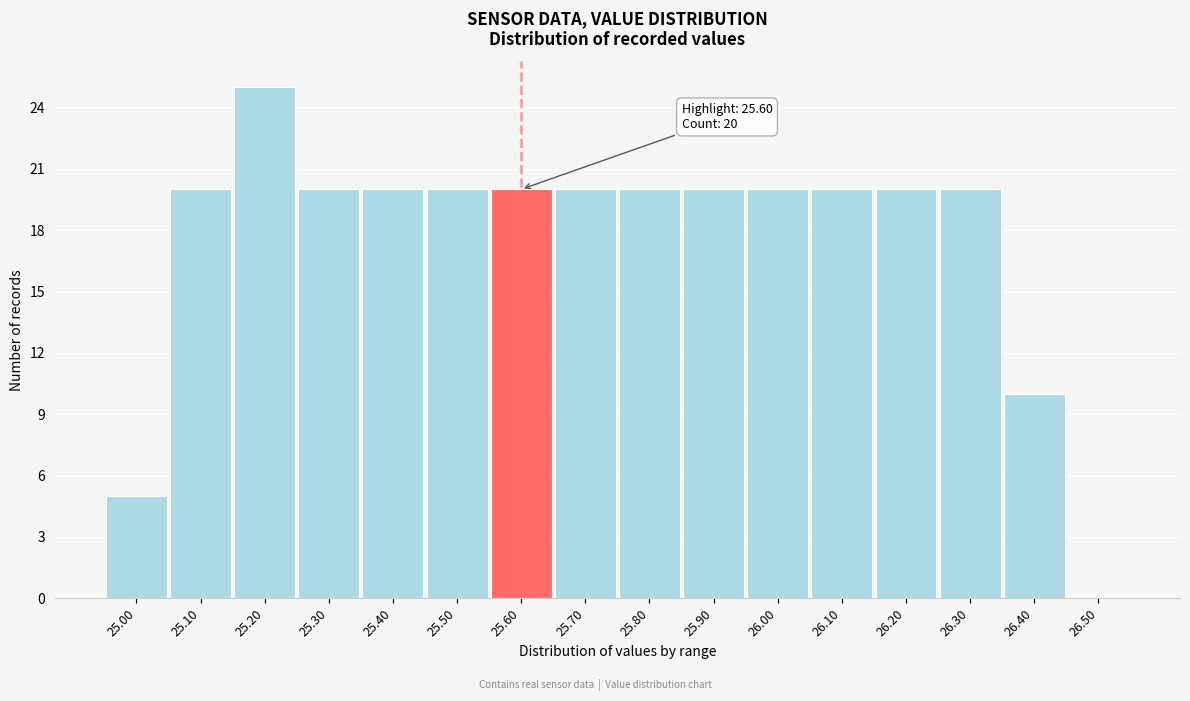

Which range on the x-axis has the tallest bar?

25.15 to 25.25